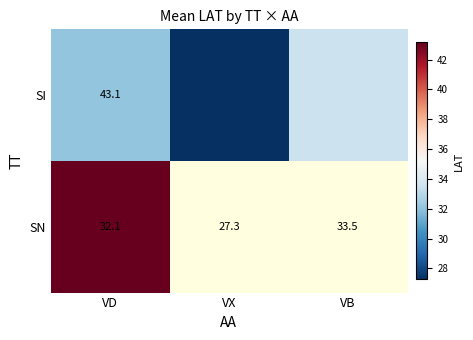

Rank the series at VD from highest to lowest value.

SI, SN